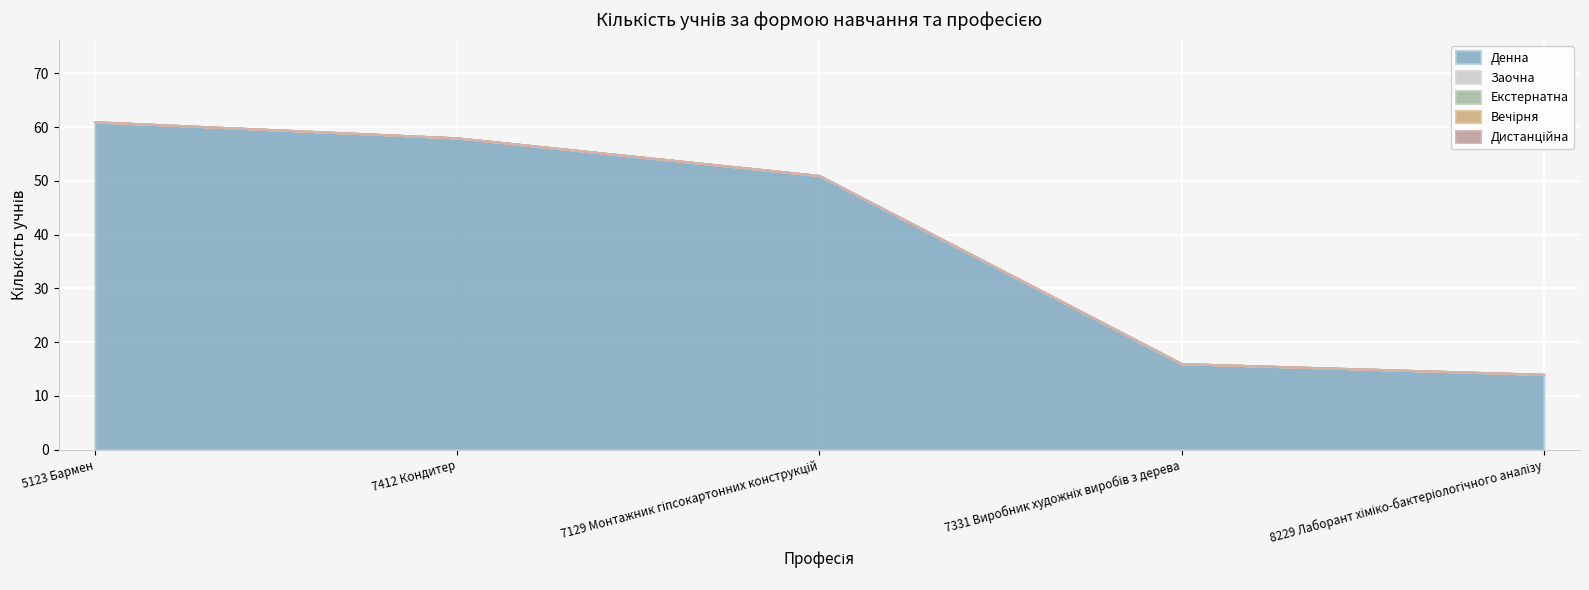

Rank the series by their maximum value, from highest to lowest.

Денна, Заочна, Екстернатна, Вечірня, Дистанційна